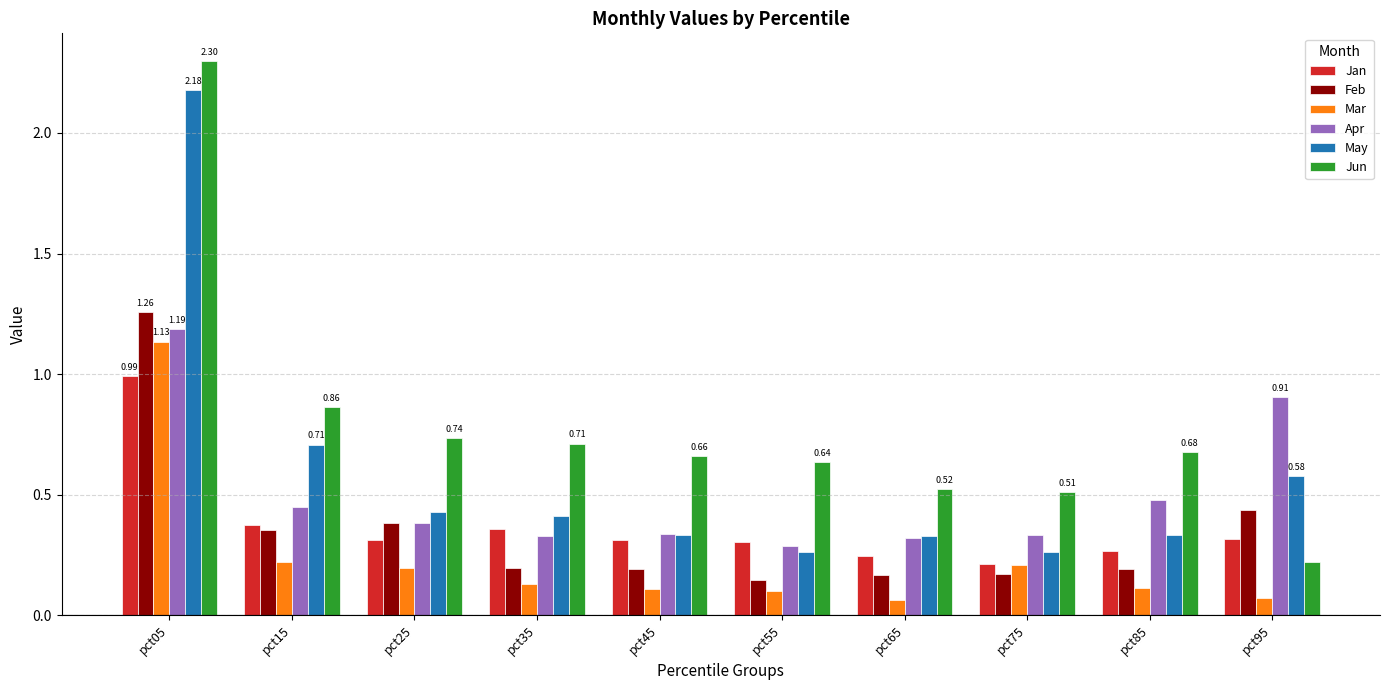

Is the value of Jun at pct15 greater than the value of Jan at pct45?

Yes